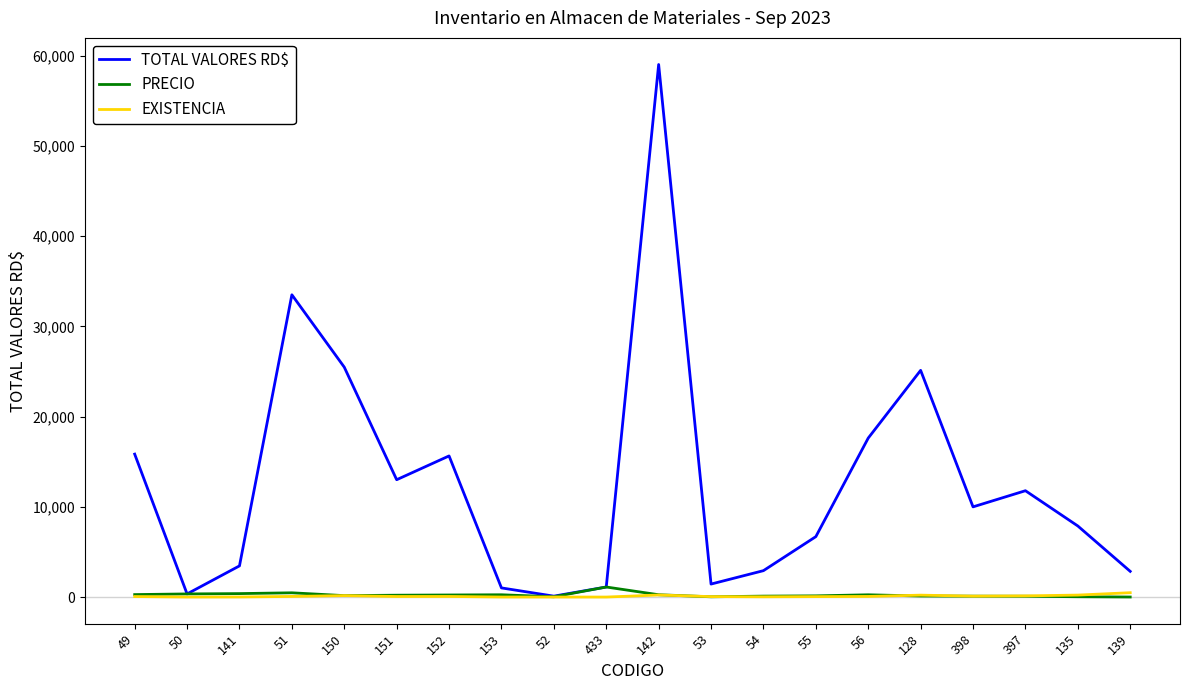

Which category has the highest value across all series?

142